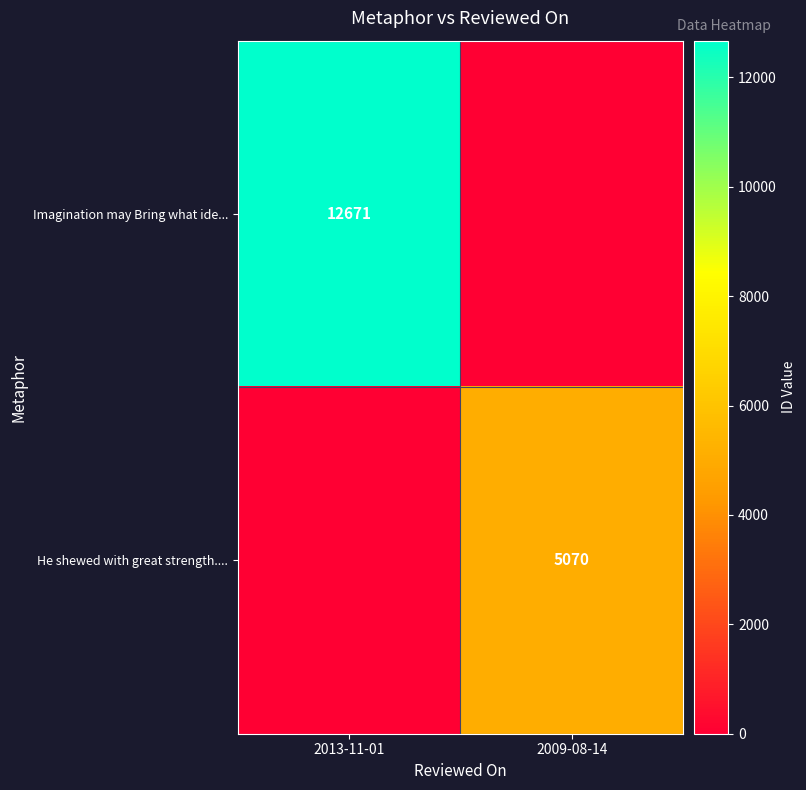

Is it true that Imagination may Bring what ide... equals 20119 at 2013-11-01?

False